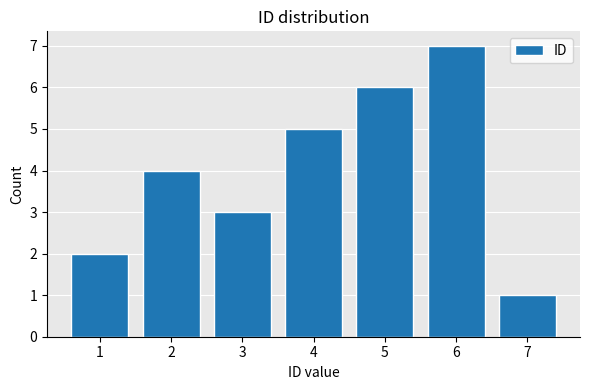

Reading left to right, list every bar in this chart as the range it spans on the x-axis followed by its height. The values are not printed on the chart, so give them approximately, as read against the axis.

0.5 to 1.5: 2
1.5 to 2.5: 4
2.5 to 3.5: 3
3.5 to 4.5: 5
4.5 to 5.5: 6
5.5 to 6.5: 7
6.5 to 7.5: 1